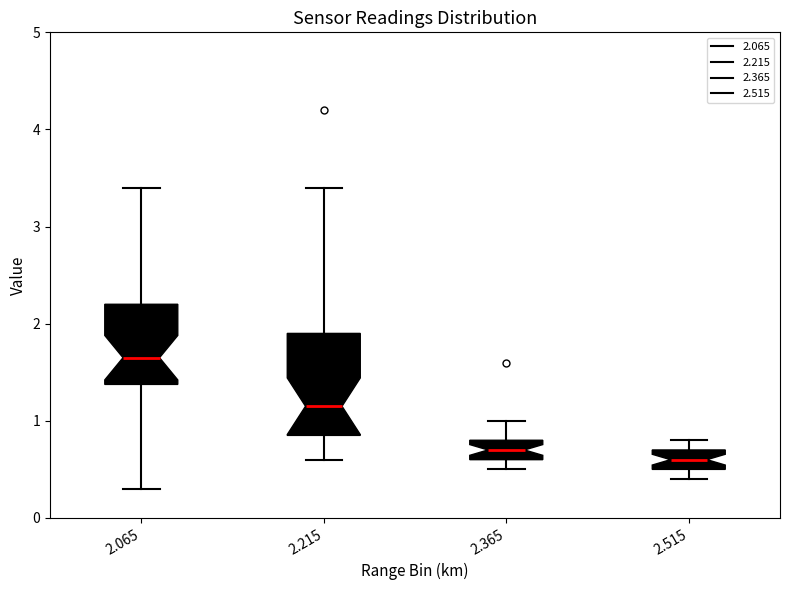

Where does the median line of the box at x = 2.065 sit on the y-axis? The values are not printed on the chart, so give them approximately, as read against the axis.

1.7